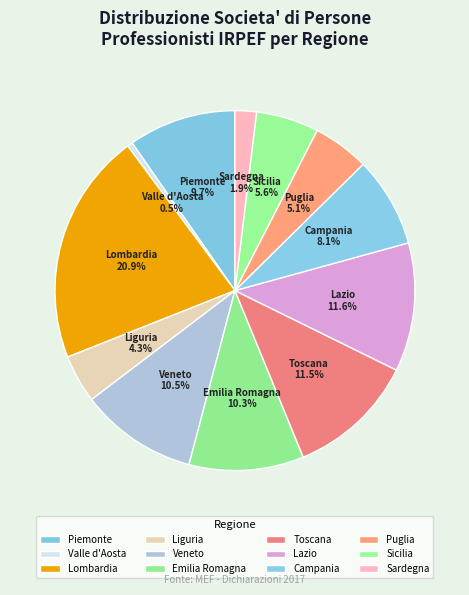

Is Liguria the majority of the pie?

No